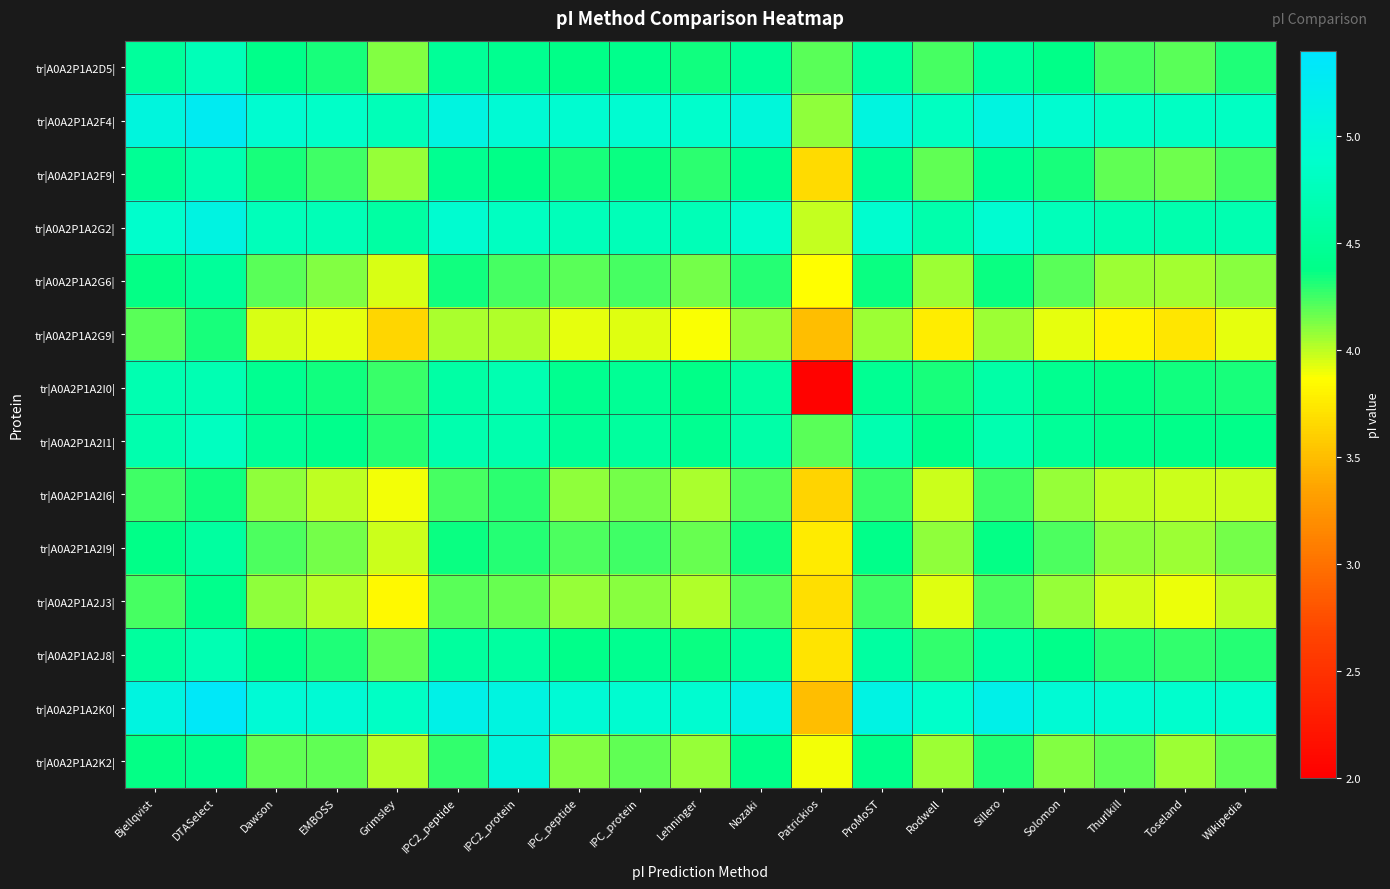

Rank the series at Nozaki from highest to lowest value.

tr|A0A2P1A2K0|, tr|A0A2P1A2F4|, tr|A0A2P1A2G2|, tr|A0A2P1A2I1|, tr|A0A2P1A2I0|, tr|A0A2P1A2J8|, tr|A0A2P1A2D5|, tr|A0A2P1A2F9|, tr|A0A2P1A2K2|, tr|A0A2P1A2I9|, tr|A0A2P1A2G6|, tr|A0A2P1A2I6|, tr|A0A2P1A2J3|, tr|A0A2P1A2G9|